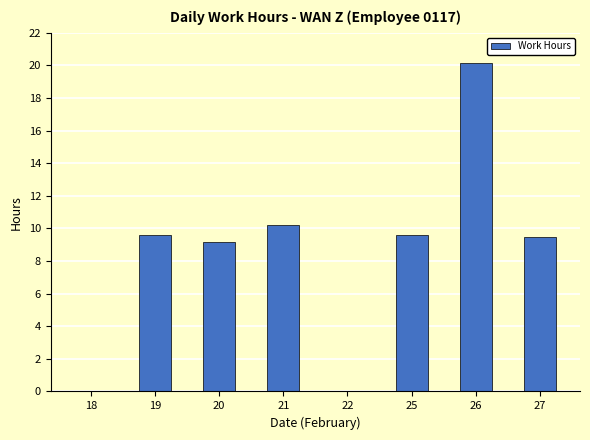

What is the change in value from 19 to 22?

-9.6